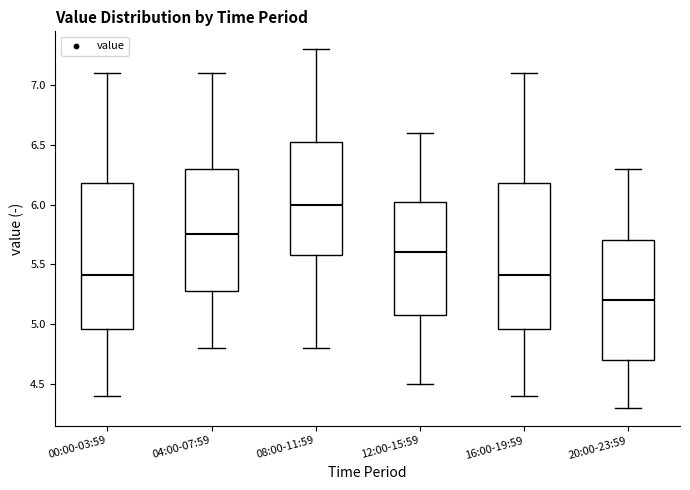

Where does the lower whisker of the box for 08:00-11:59 end on the y-axis? The values are not printed on the chart, so give them approximately, as read against the axis.

4.80